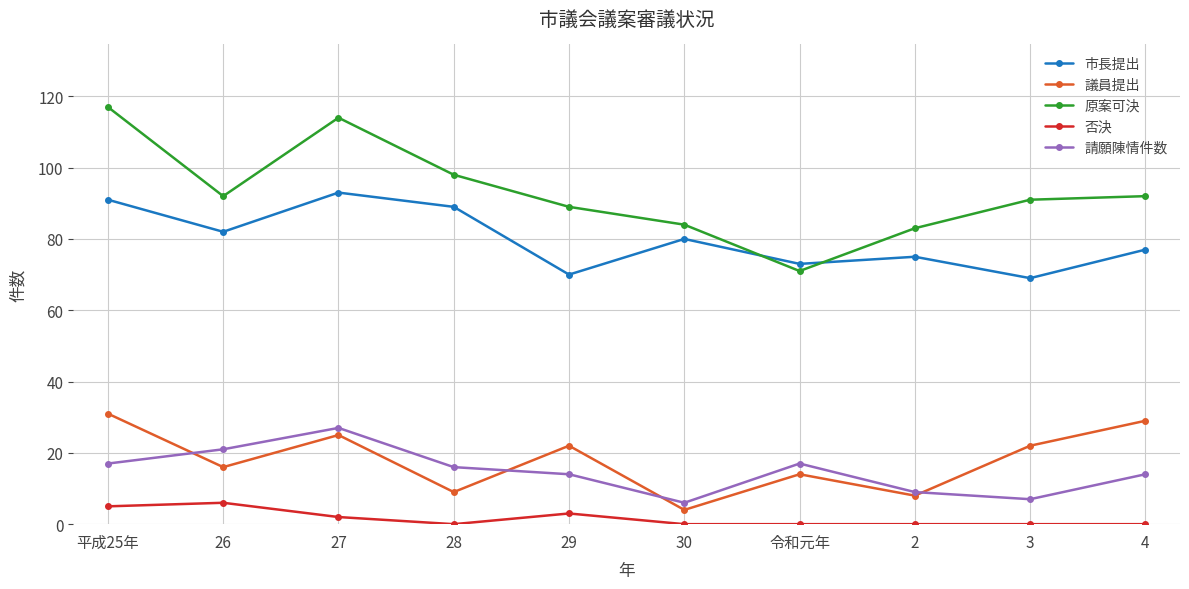

Is it true that 市長提出 equals 91 at 平成25年?

True